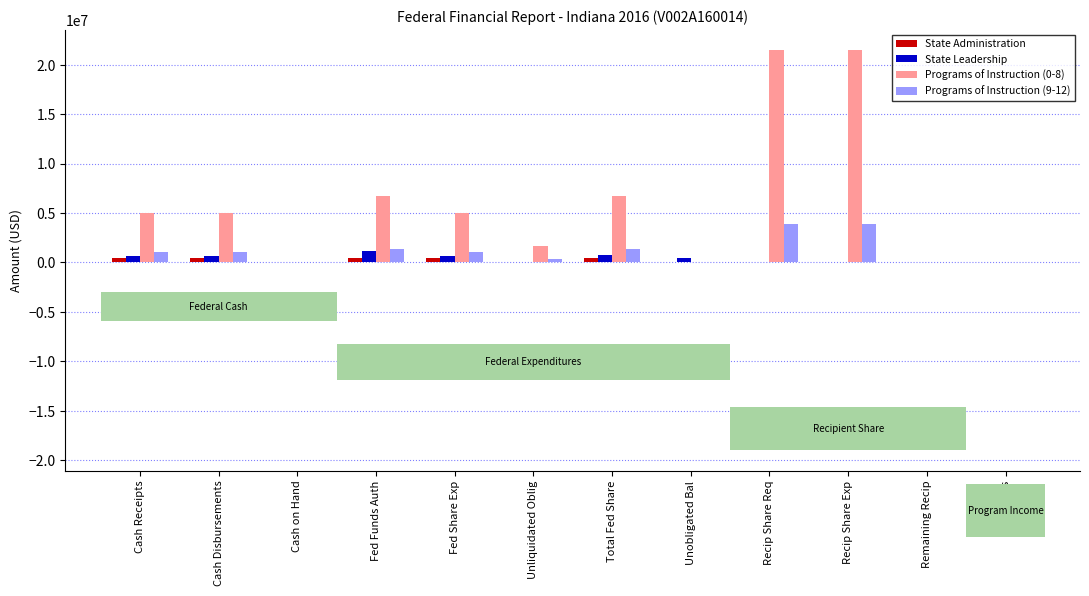

What is the sum of all State Leadership values?

4410728